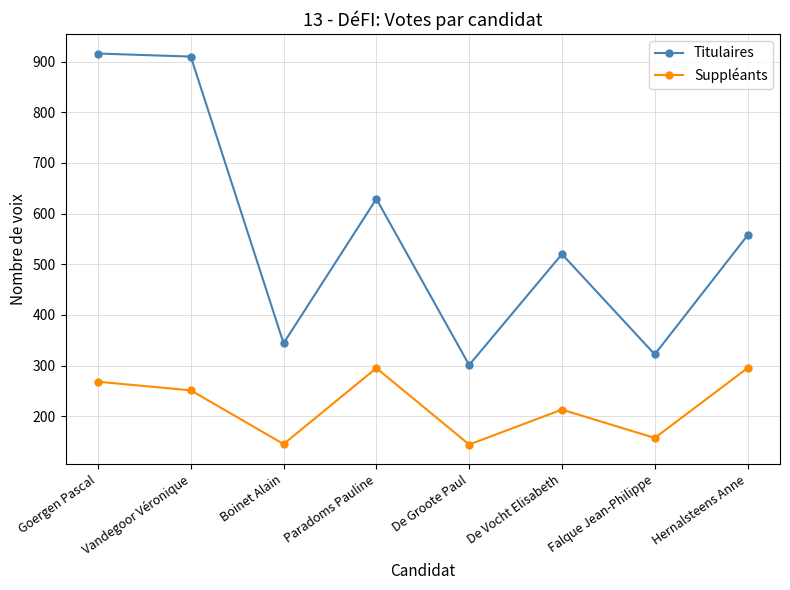

What is the smallest value displayed?

144